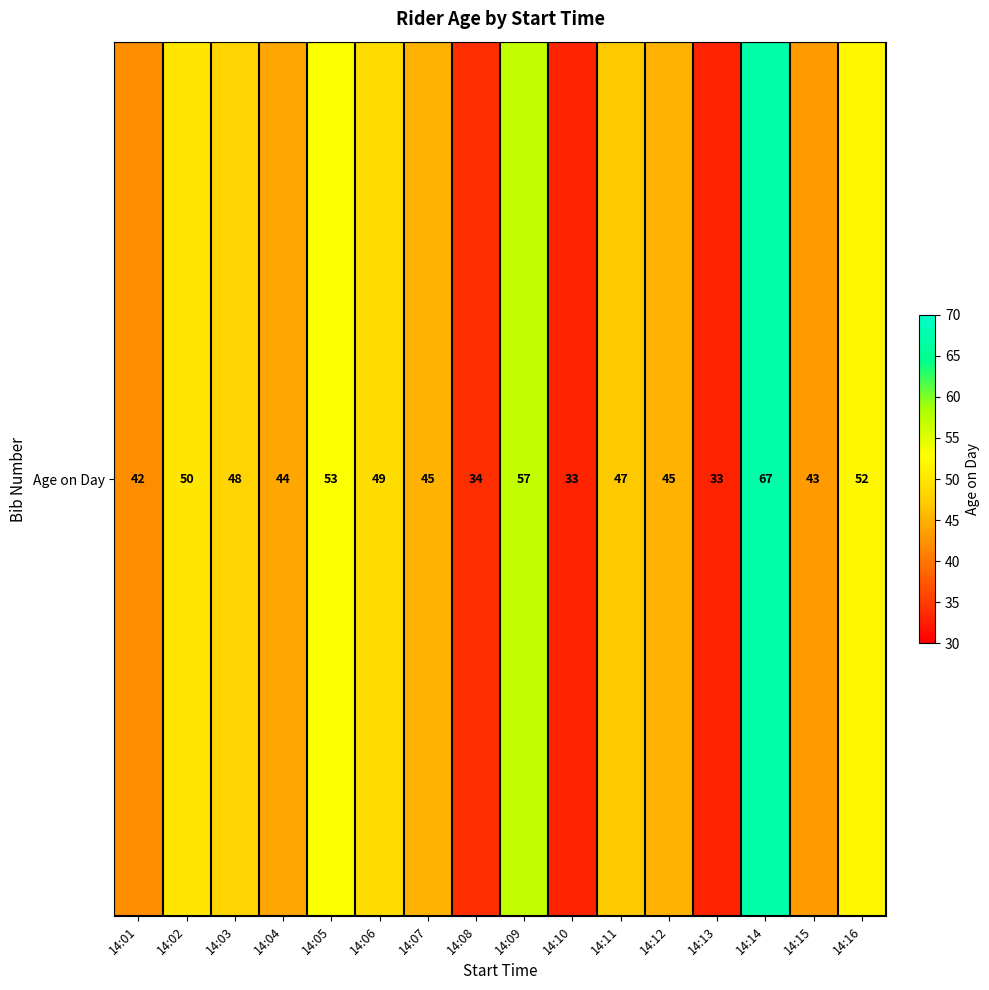

What is the minimum value shown in the chart?

33